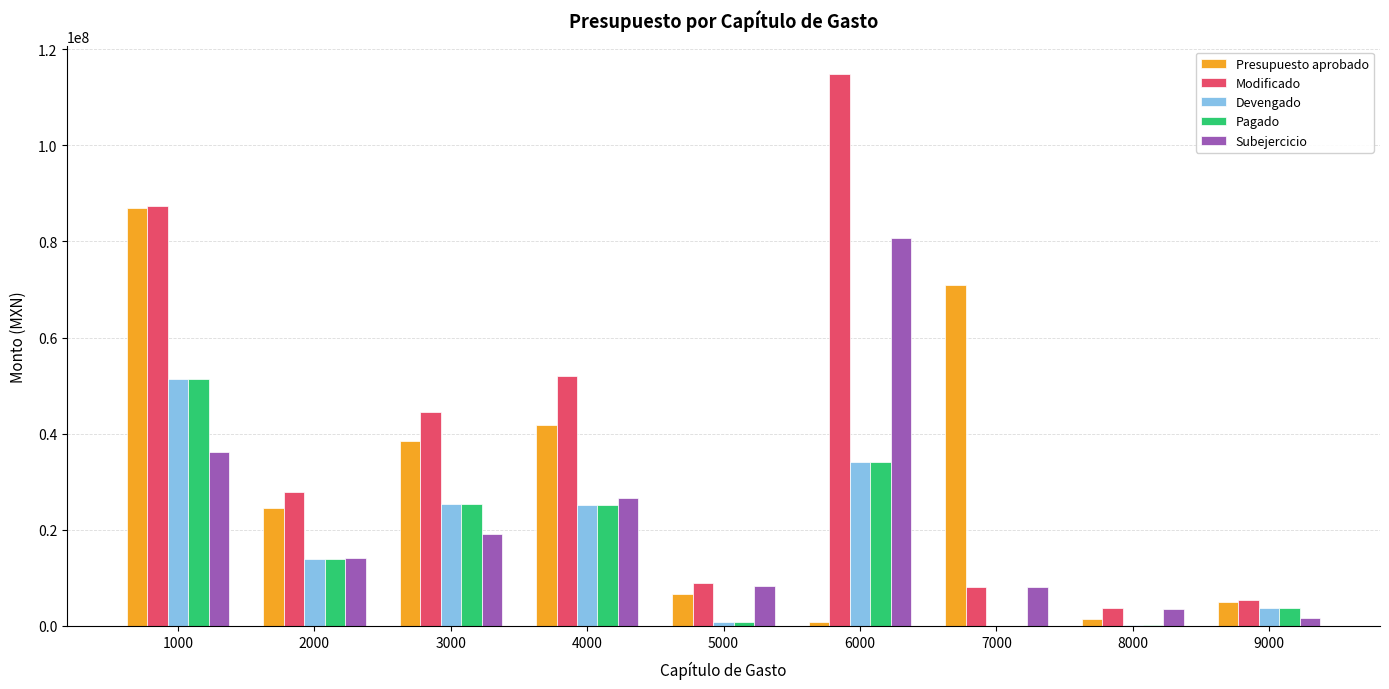

How many data points in Subejercicio are above 14032231?

5